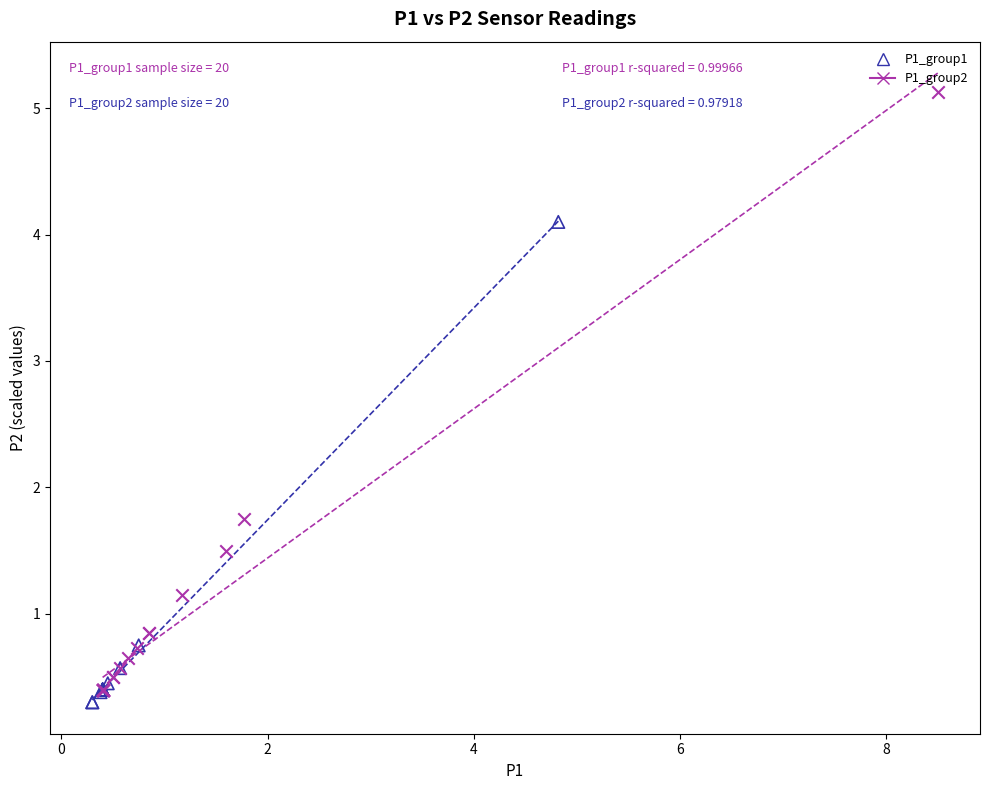

Which series contains the highest Y value?

P1_group2